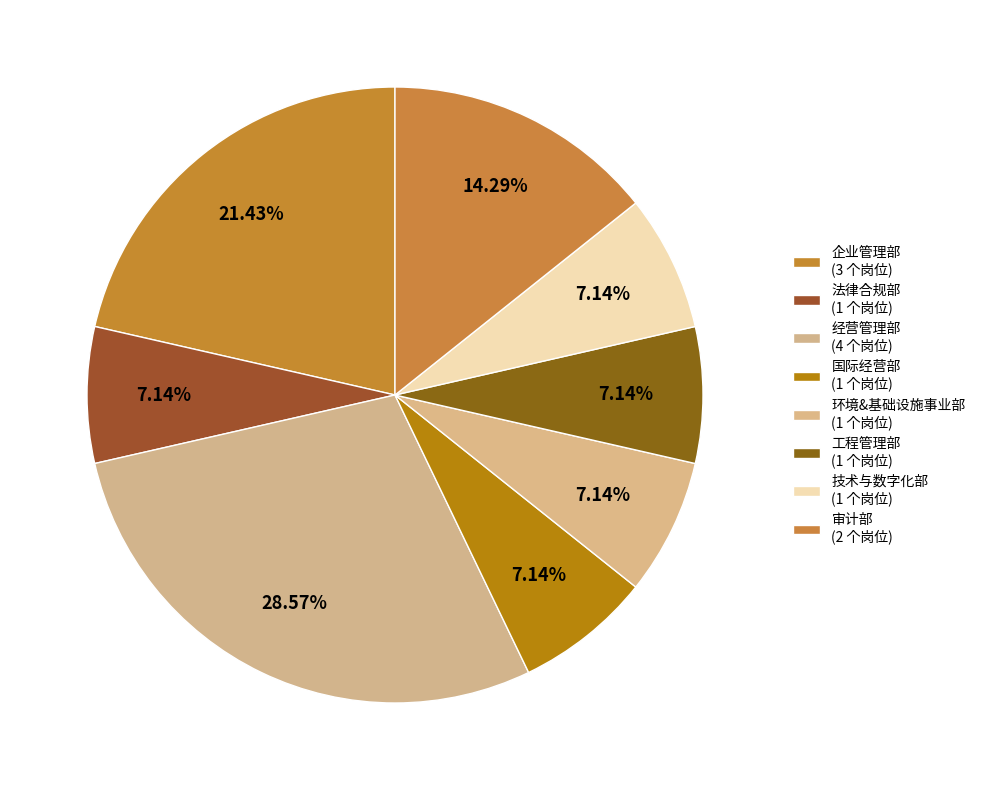

Count the number of slices in the pie.

8